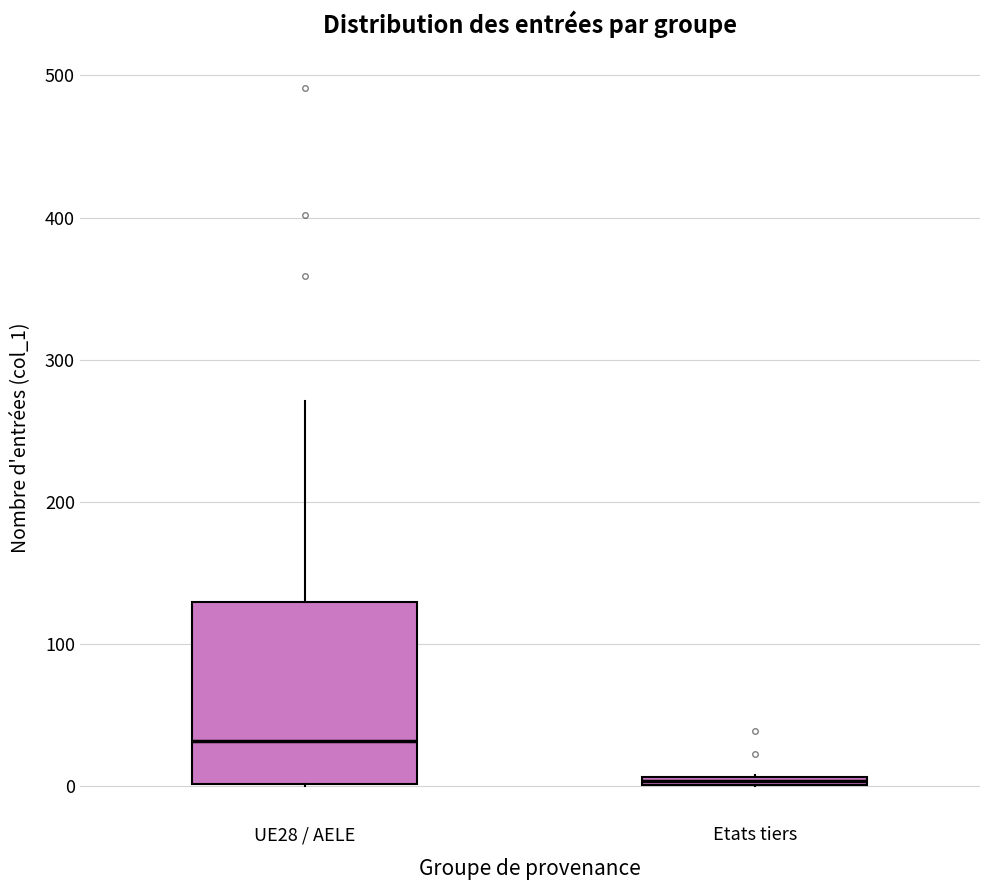

Where does the upper whisker of the box for UE28 / AELE end on the y-axis? The values are not printed on the chart, so give them approximately, as read against the axis.

270